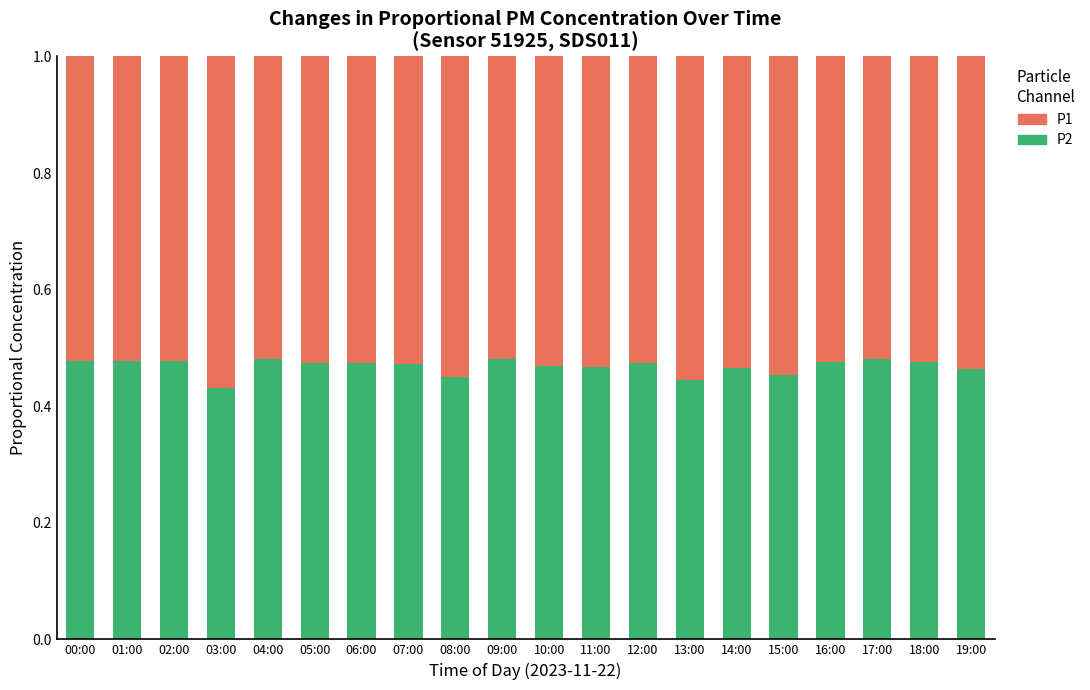

True or false: P2 has a value of 0.1 at 09:00.

False